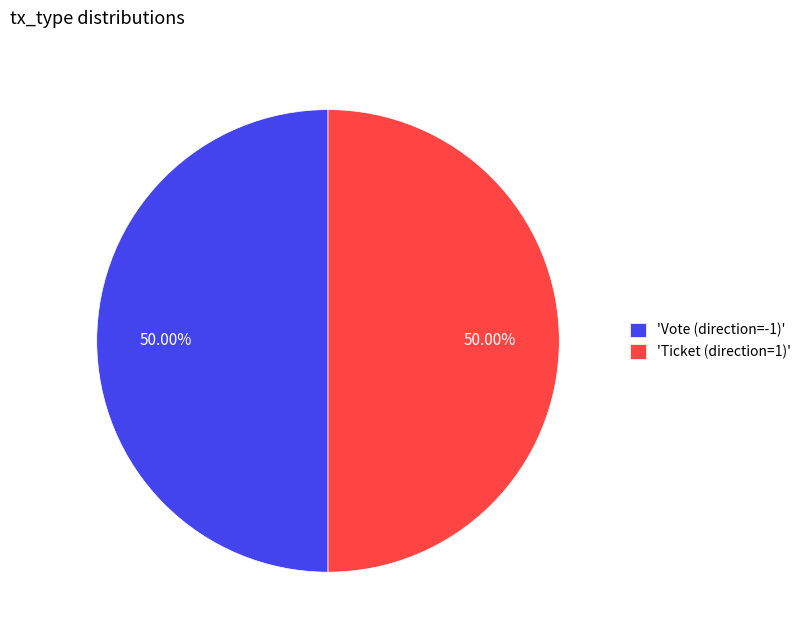

Combined, do 'Ticket (direction=1)' and 'Vote (direction=-1)' account for over 50%?

Yes